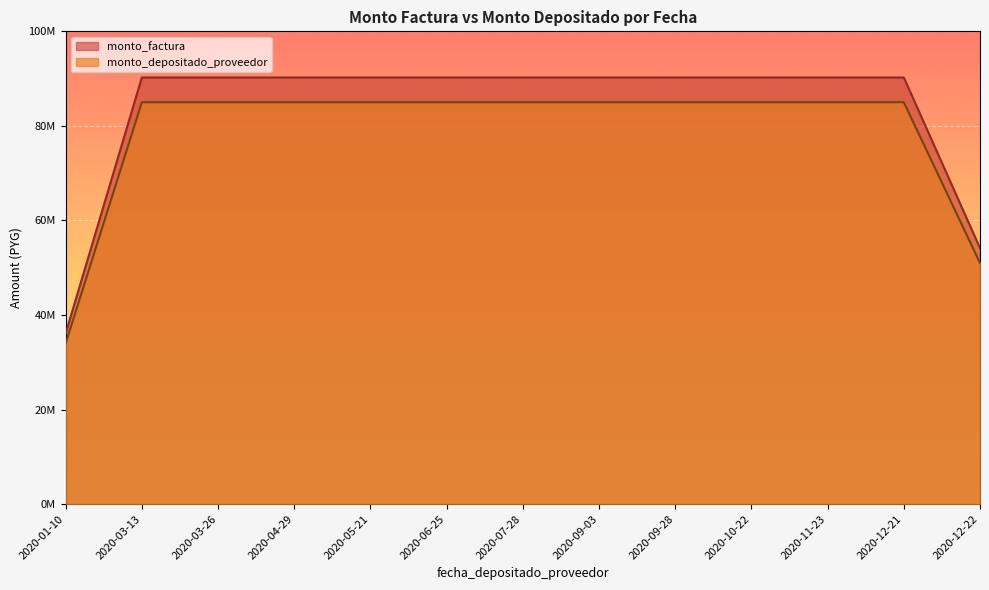

What is the average value of the monto_depositado_proveedor series?

78462541